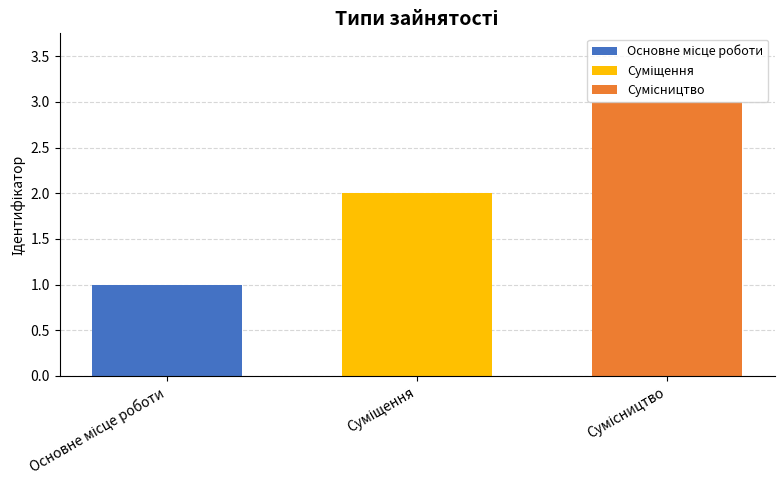

What is the maximum value shown in the chart?

3